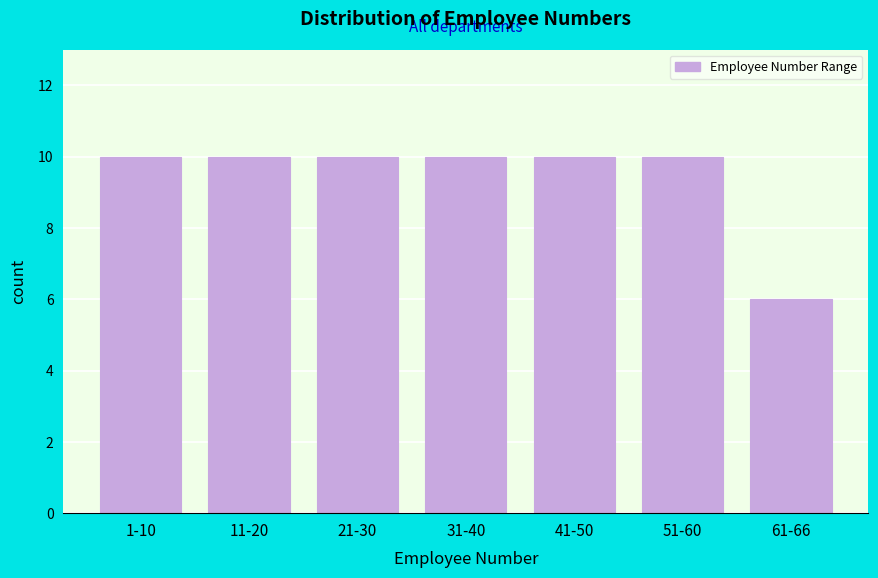

Reading left to right, transcribe all the data shown in this chart.

10	10	10	10	10	10	6